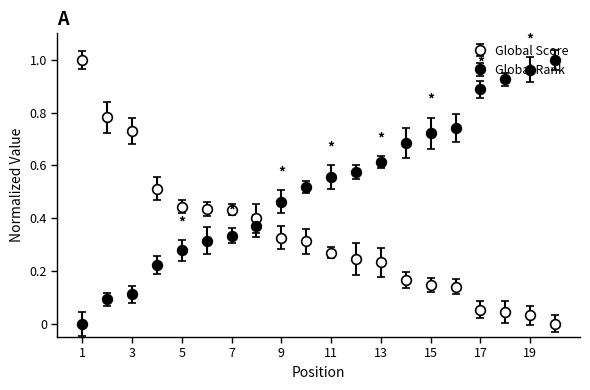

How many values in Global Score are above zero?

19